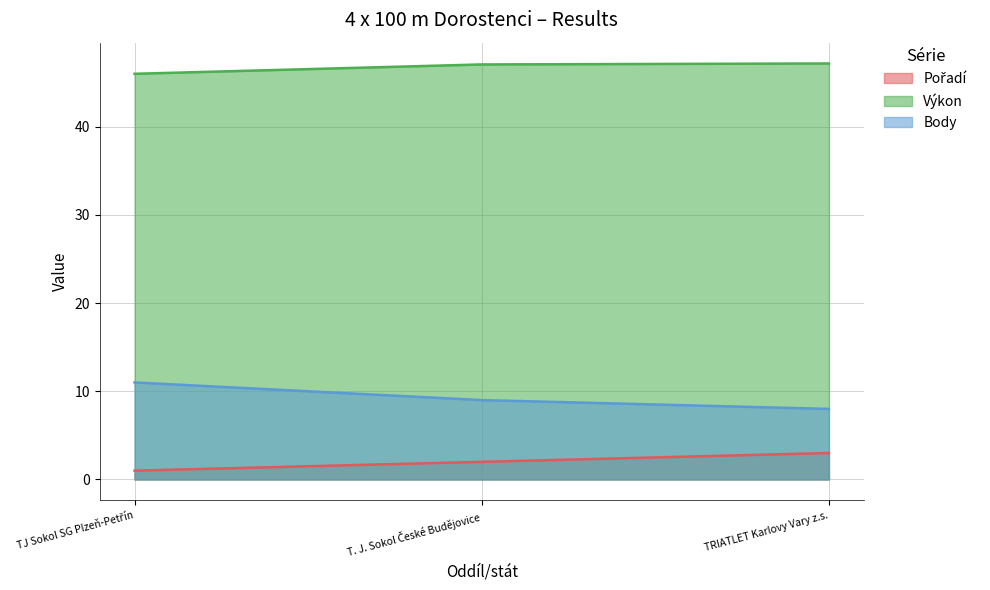

Is the value of Výkon at TRIATLET Karlovy Vary z.s. greater than the value of Body at TJ Sokol SG Plzeň-Petřín?

Yes